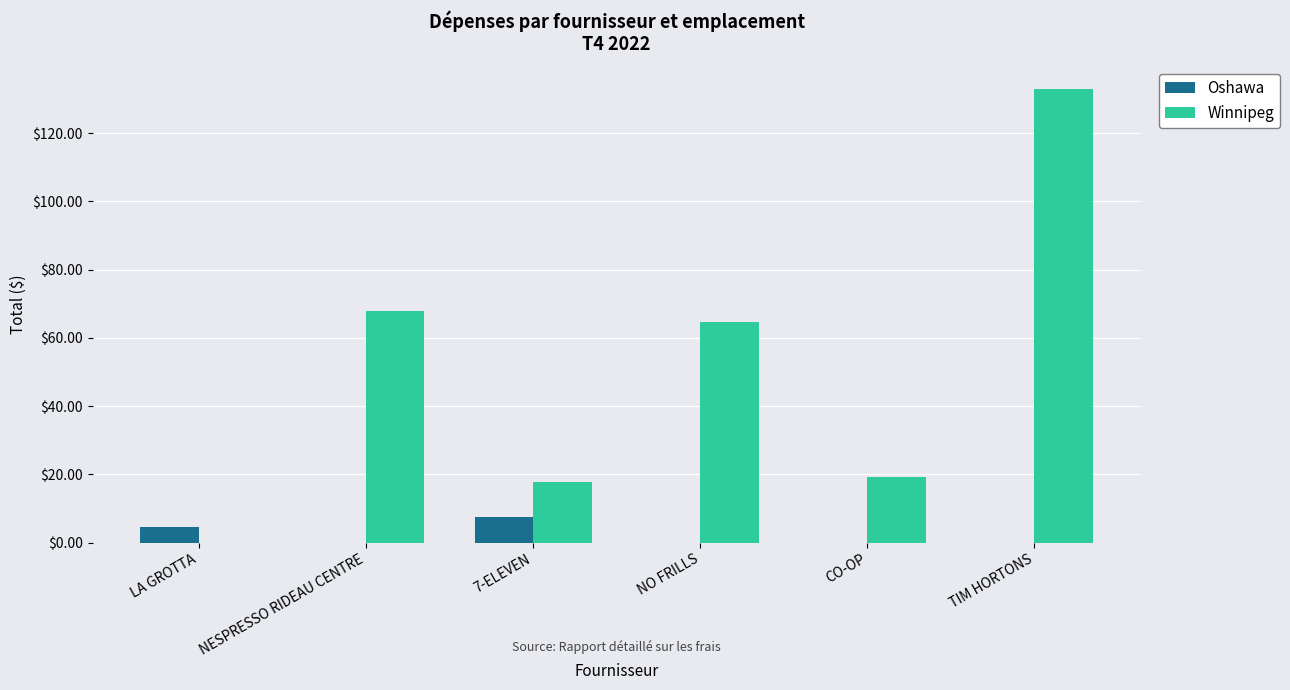

Which series has the largest total across all categories?

Winnipeg